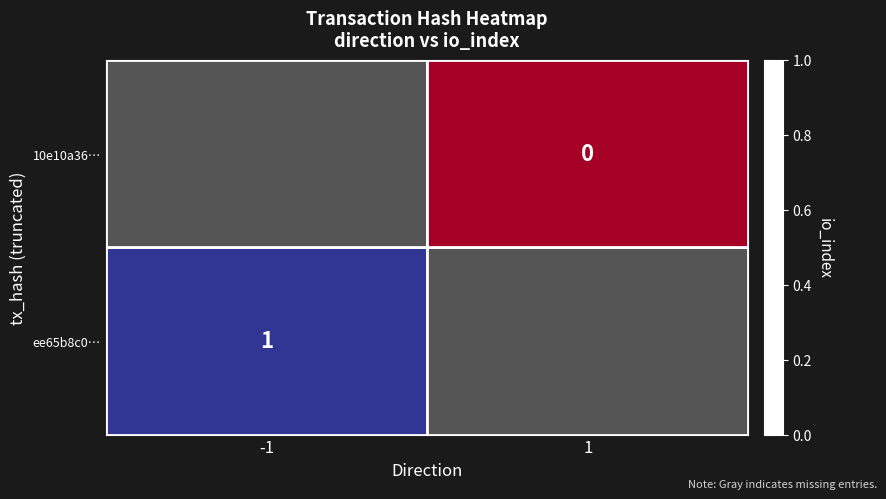

At which label does ee65b8c0… reach its minimum?

-1